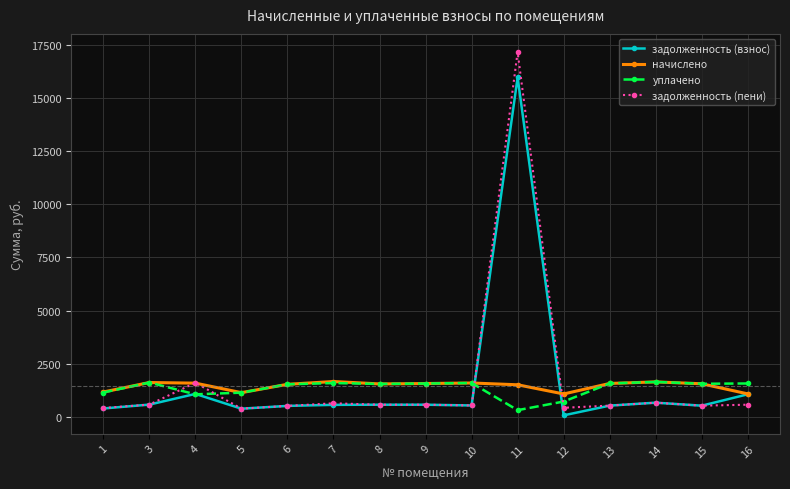

At which category does задолженность (взнос) reach its first local peak?

4